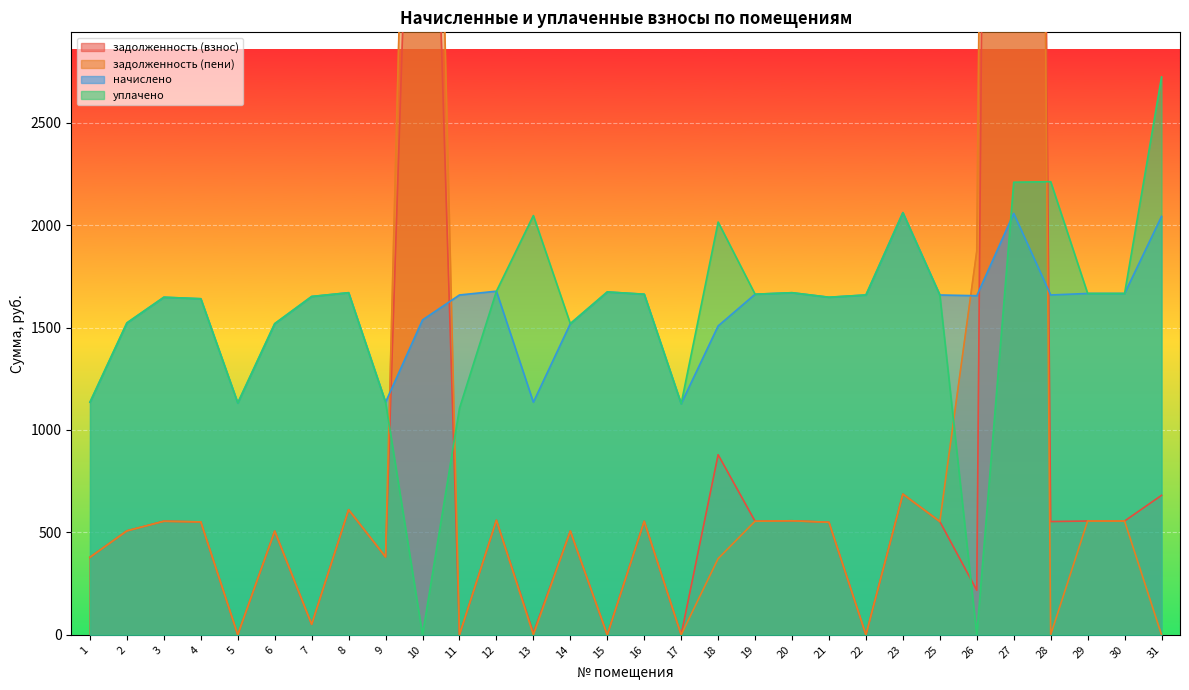

What is the value of the задолженность (взнос) point at the 23rd from the left?

687.0